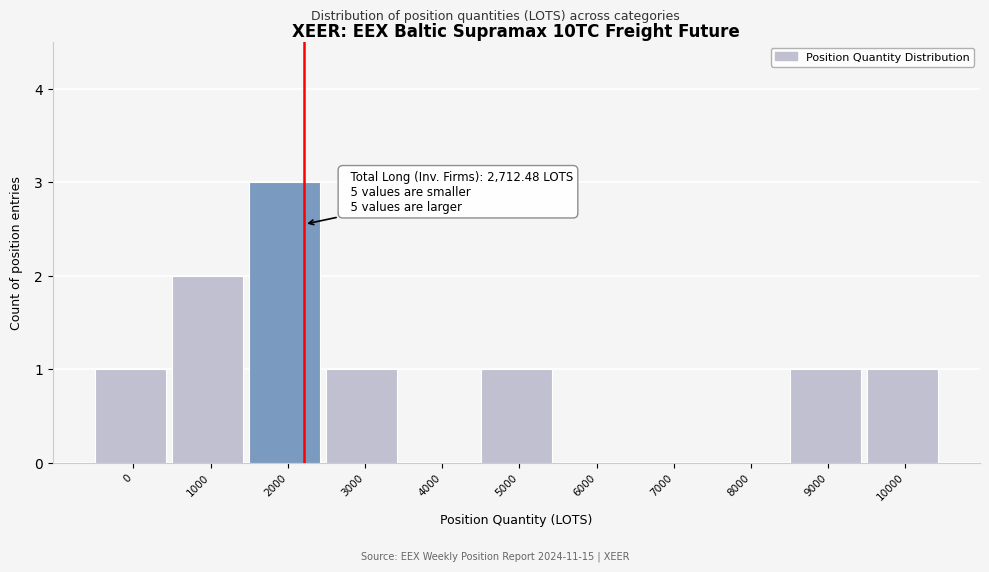

Reading left to right, transcribe all the data shown in this chart.

0=1	1000=2	2000=3	3000=1	4000=0	5000=1	6000=0	7000=0	8000=0	9000=1	10000=1